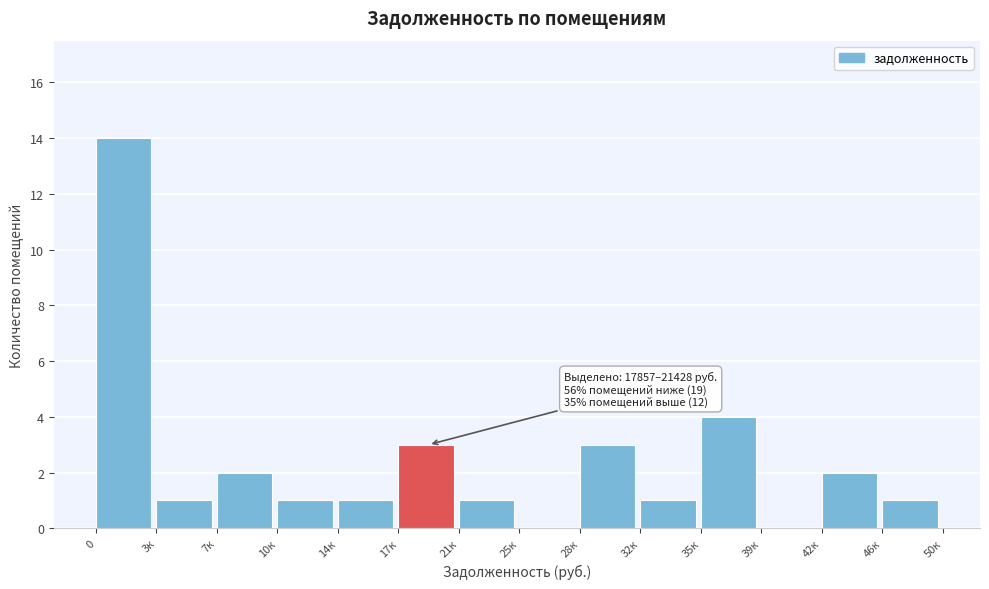

Reading left to right, extract all data points from this chart.

0=14	3к=1	7к=2	10к=1	14к=1	17к=3	21к=1	25к=0	28к=3	32к=1	35к=4	39к=0	42к=2	46к=1